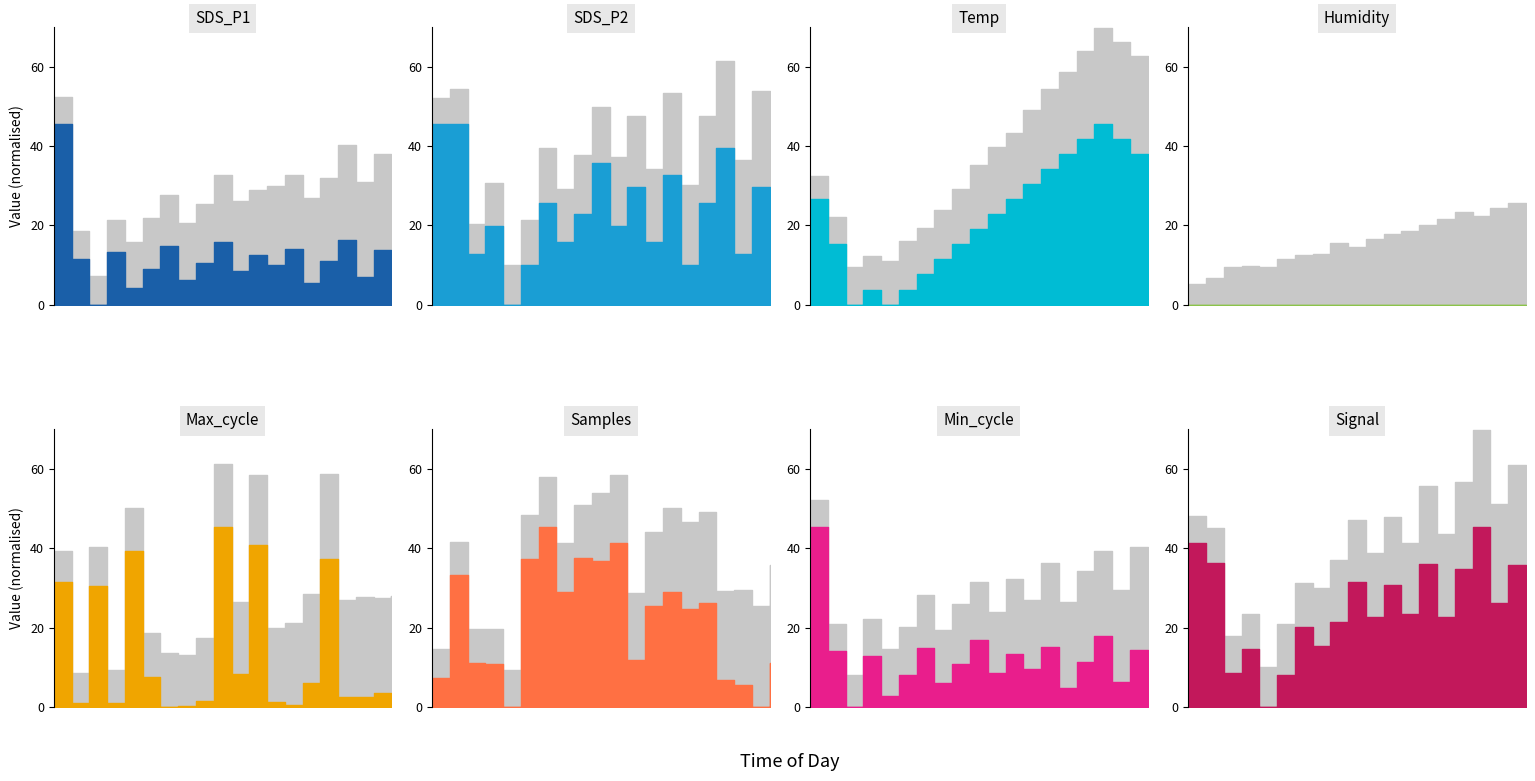

Where is the first local minimum for Samples?

02:00